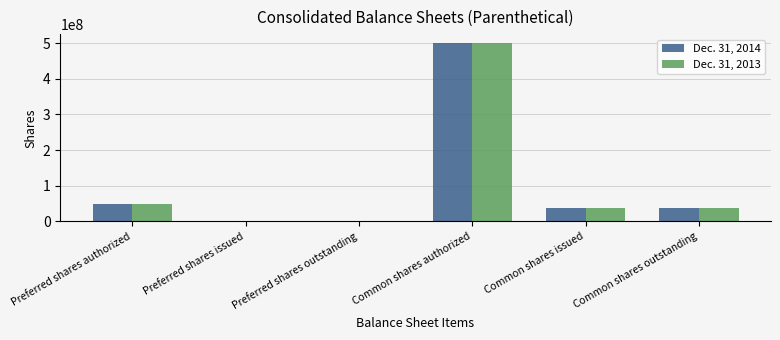

How many categories are shown in the chart?

6